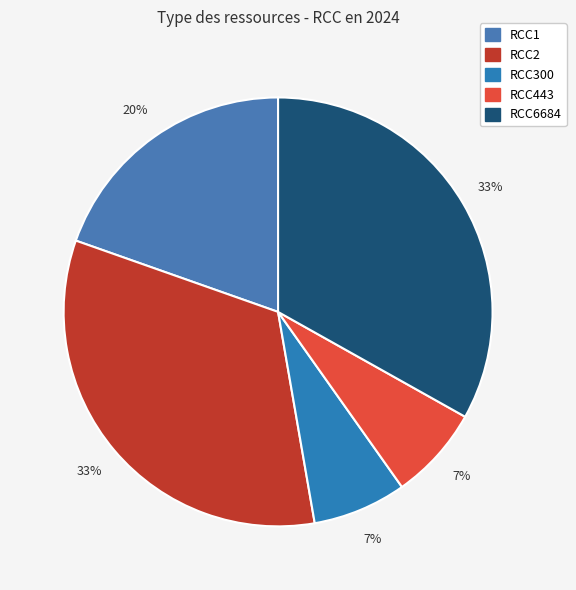

Does any single category account for the majority?

No